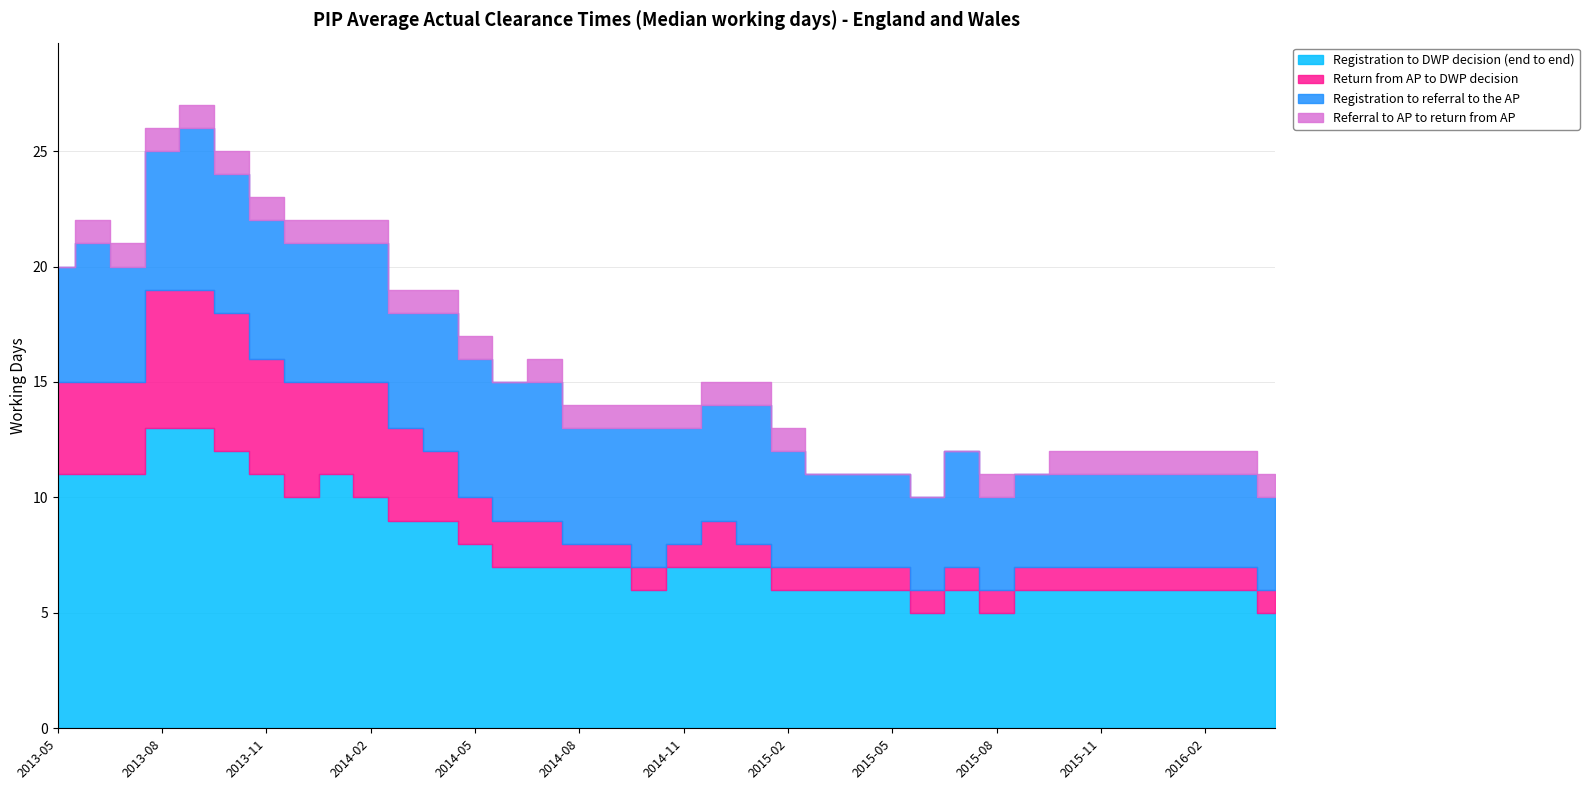

What is the sum of all Registration to referral to the AP values?

182